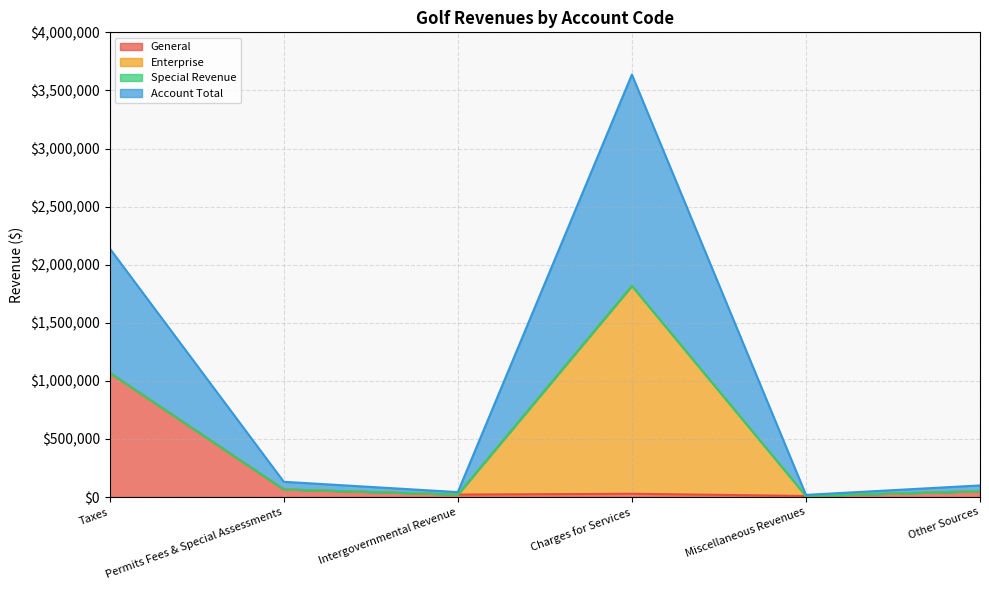

True or false: General has more than 0 interior local peaks.

True